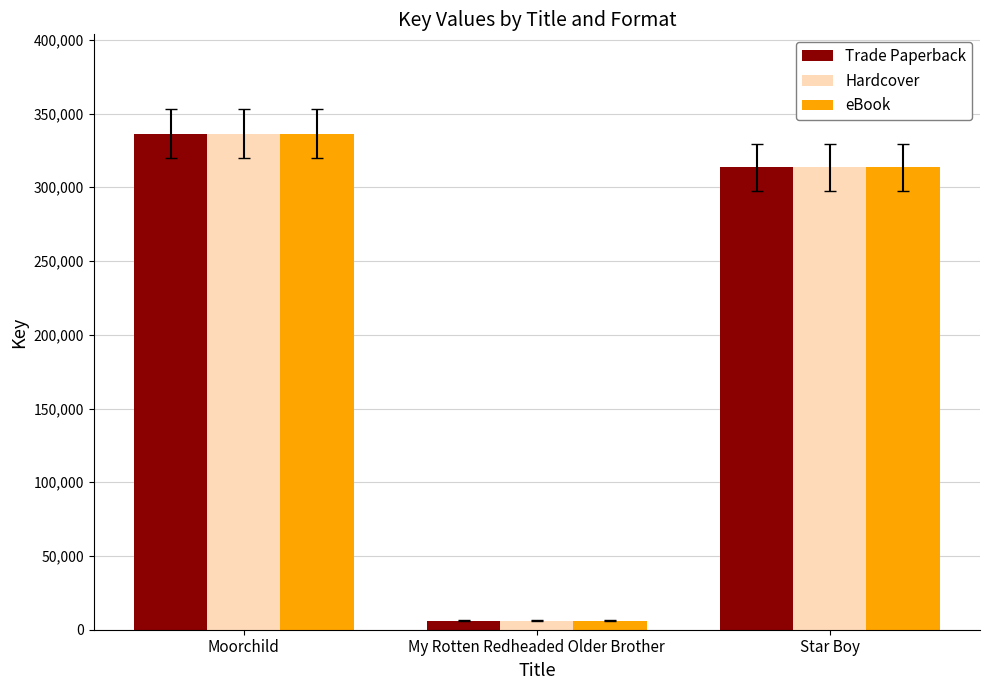

What is the maximum value shown in the chart?

336426